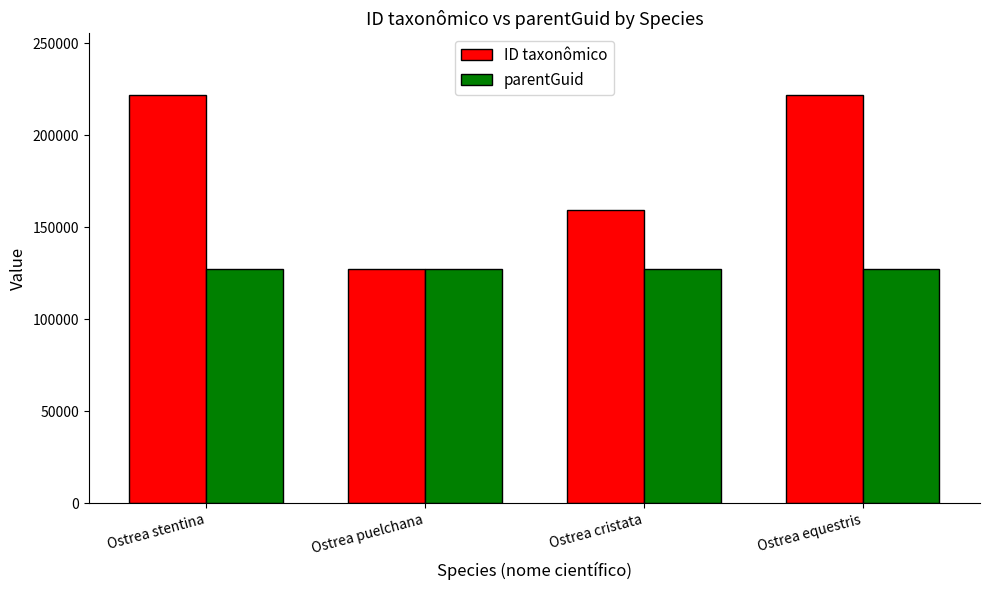

How many categories are shown in the chart?

4